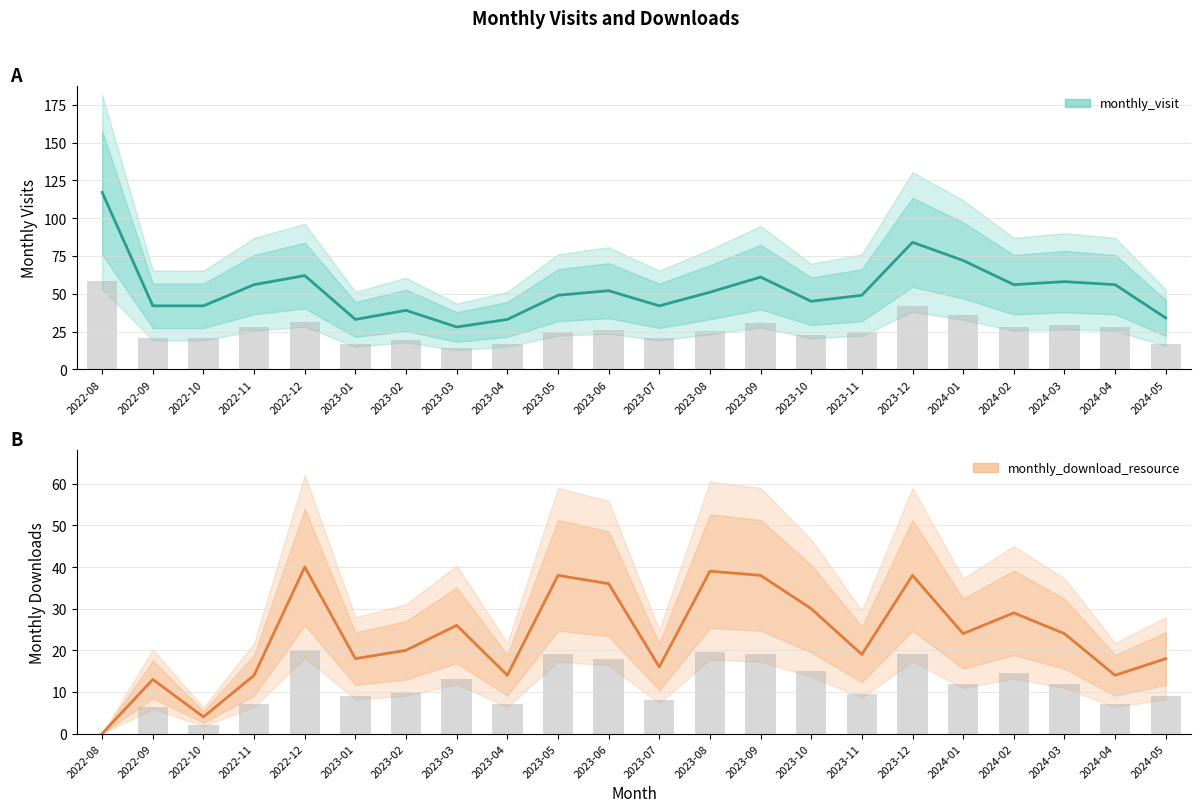

At which label is monthly_visit closest to 72?

2024-01